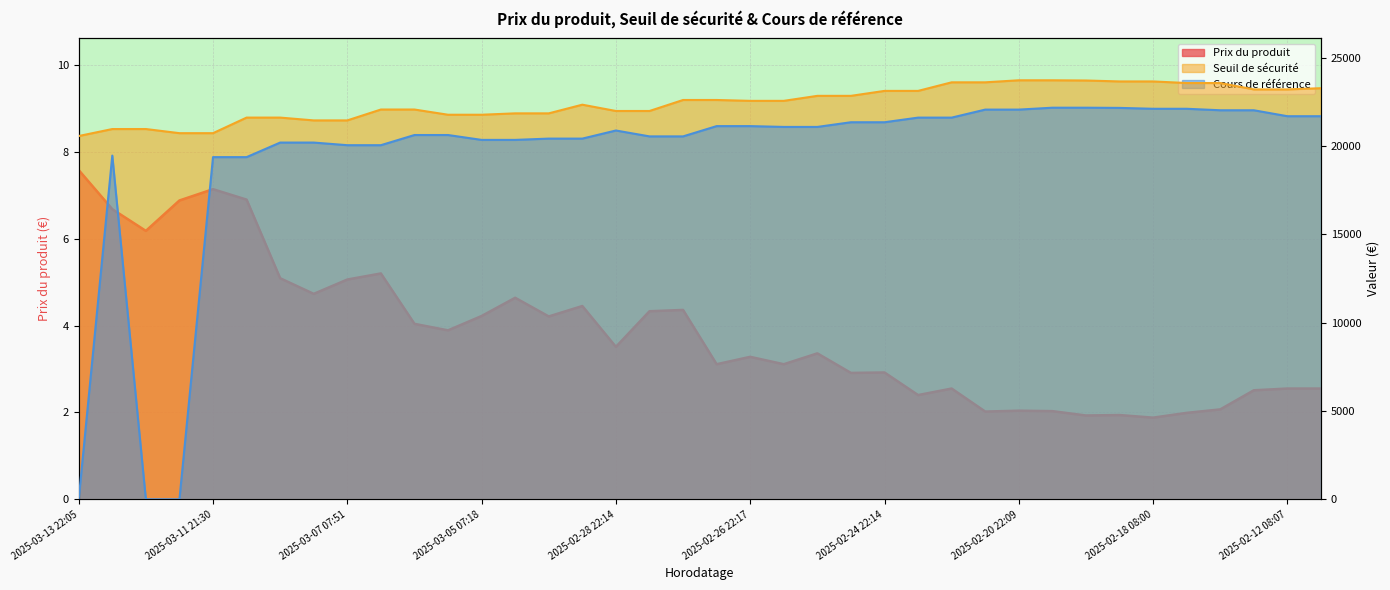

The Prix du produit series shows 3.3 at 2025-02-26 22:17. True or false?

True